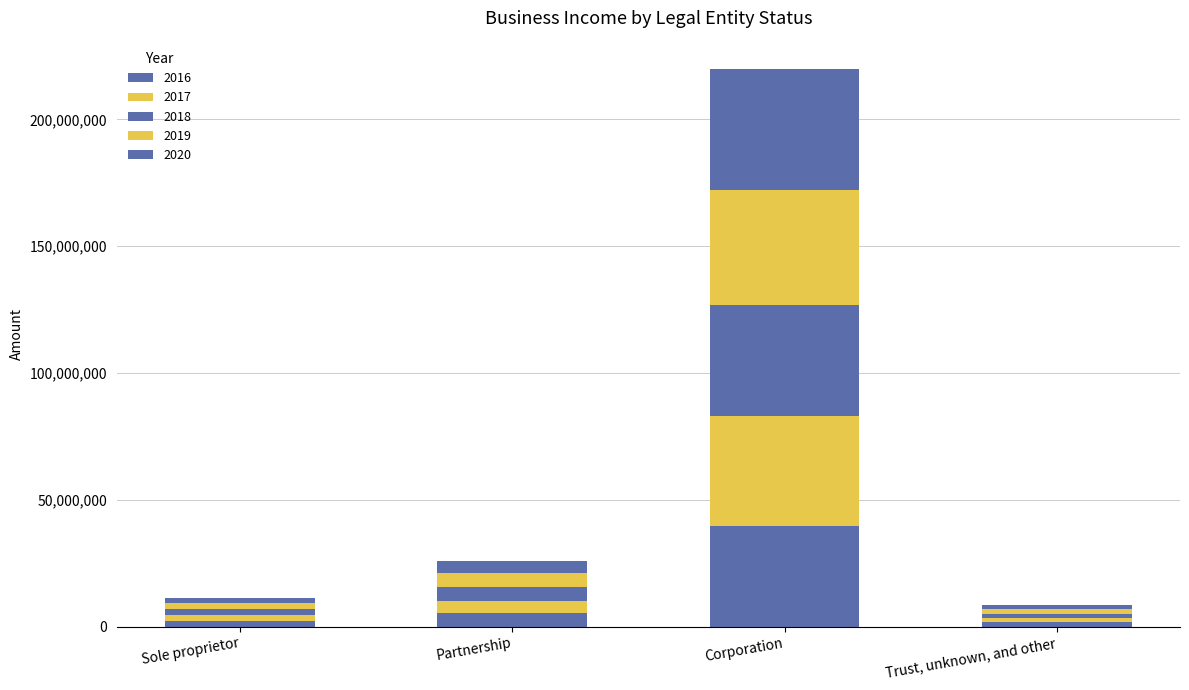

How many series are shown in this chart?

5